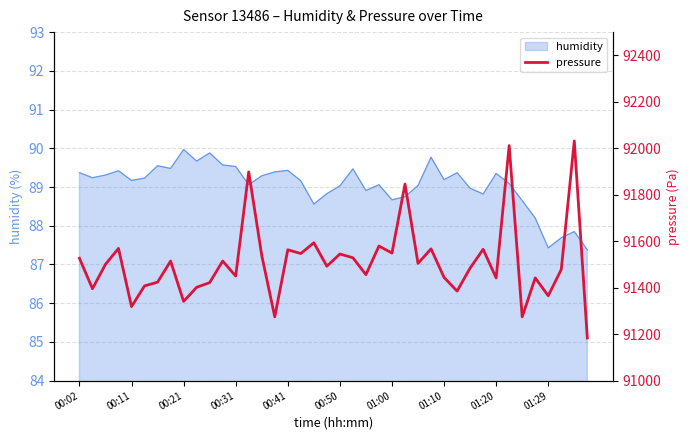

What is the sum of all values?

3660384.3